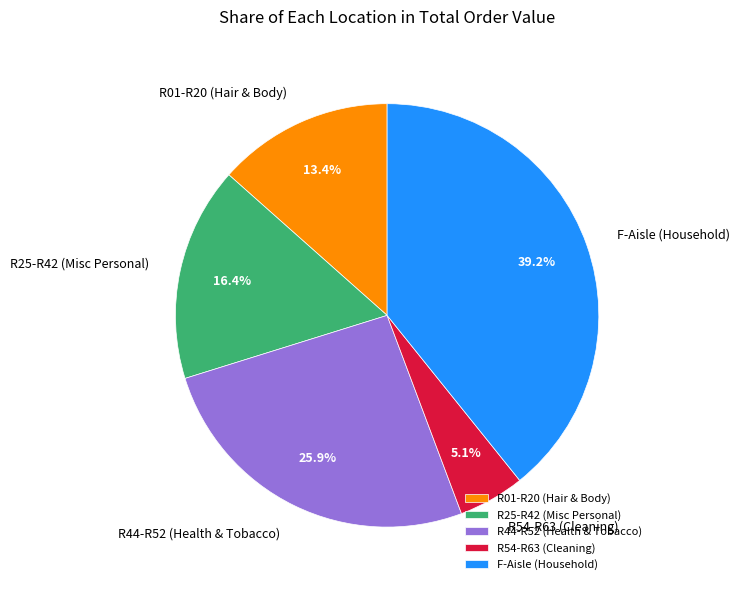

Does F-Aisle (Household) represent more than half of the total?

No